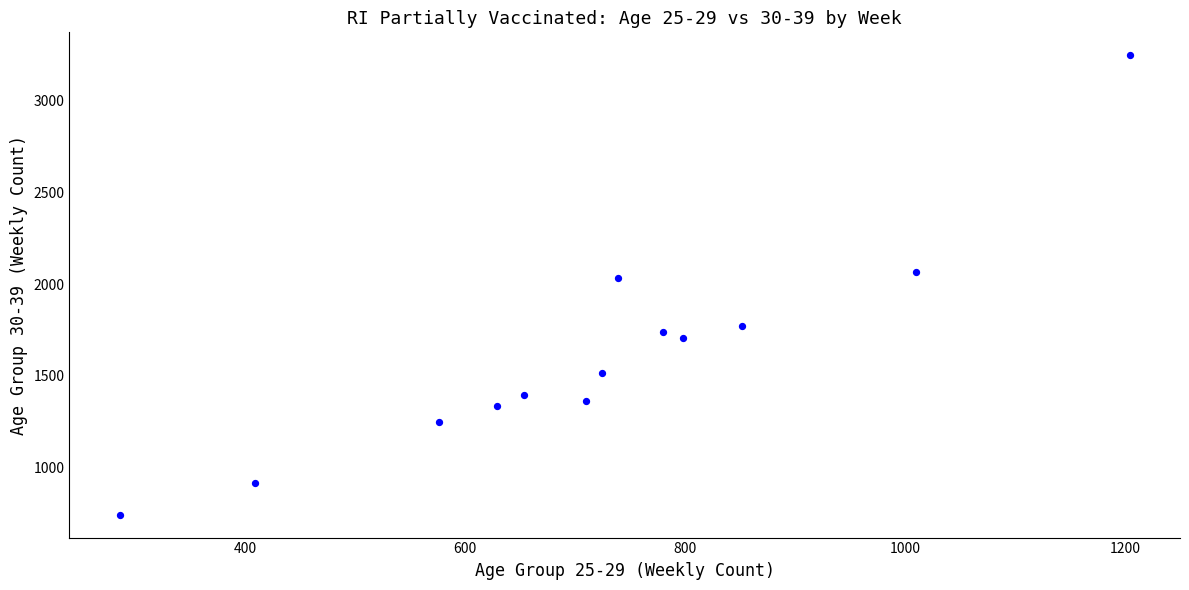

What Y value in the scatter plot is closest to 1995?

2033